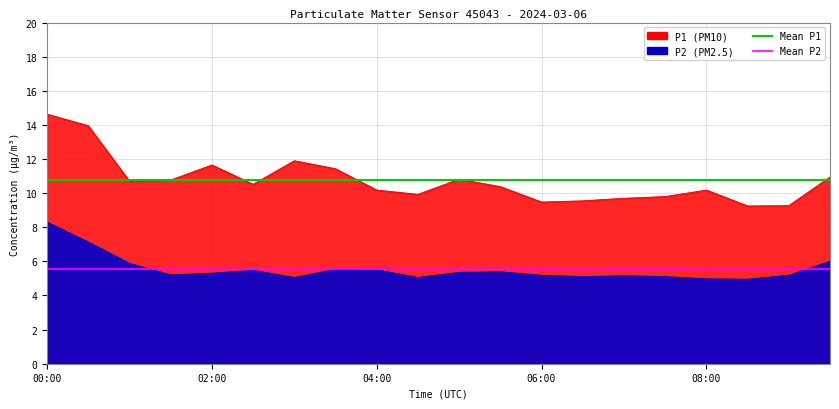

True or false: Mean P2 has a value of 7.6 at 00:00.

False